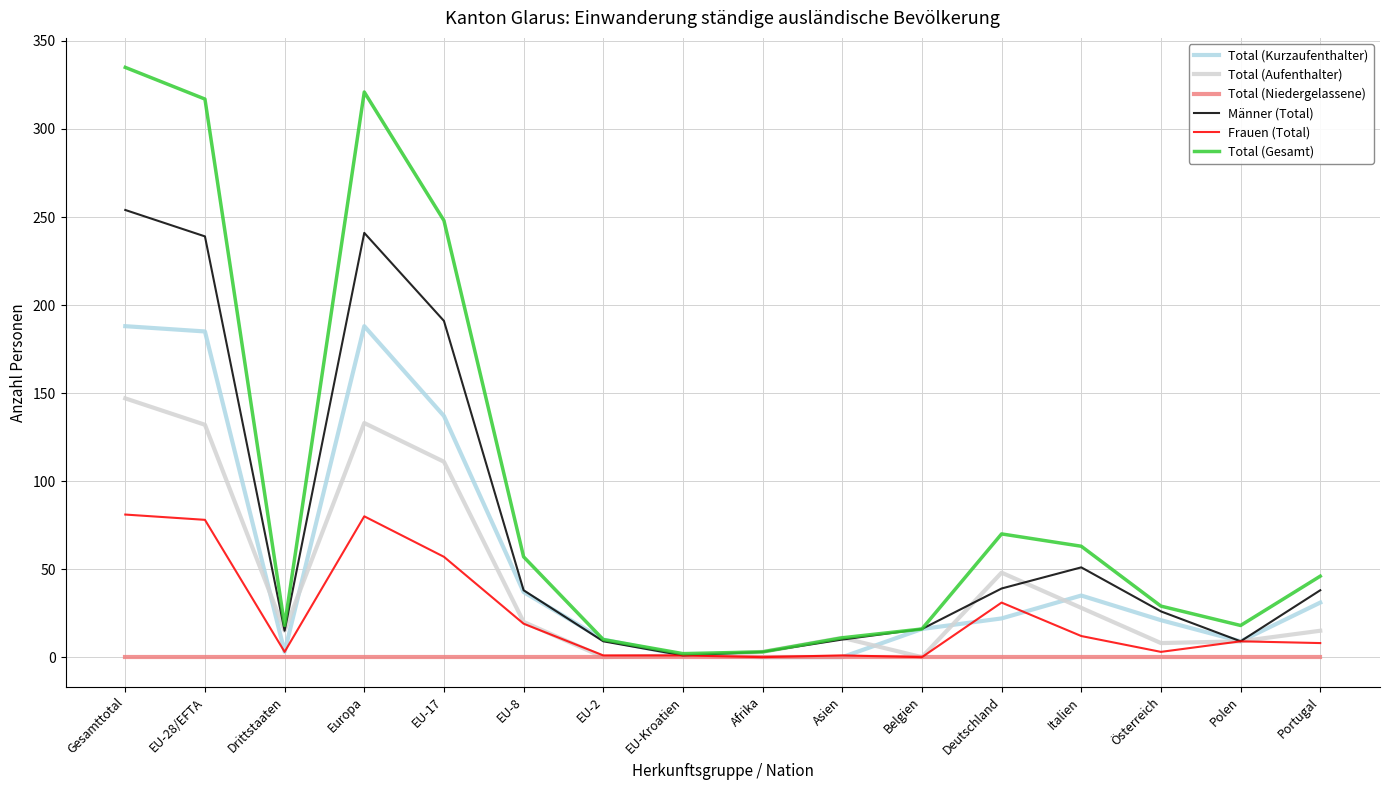

What position from the right is Gesamttotal?

16